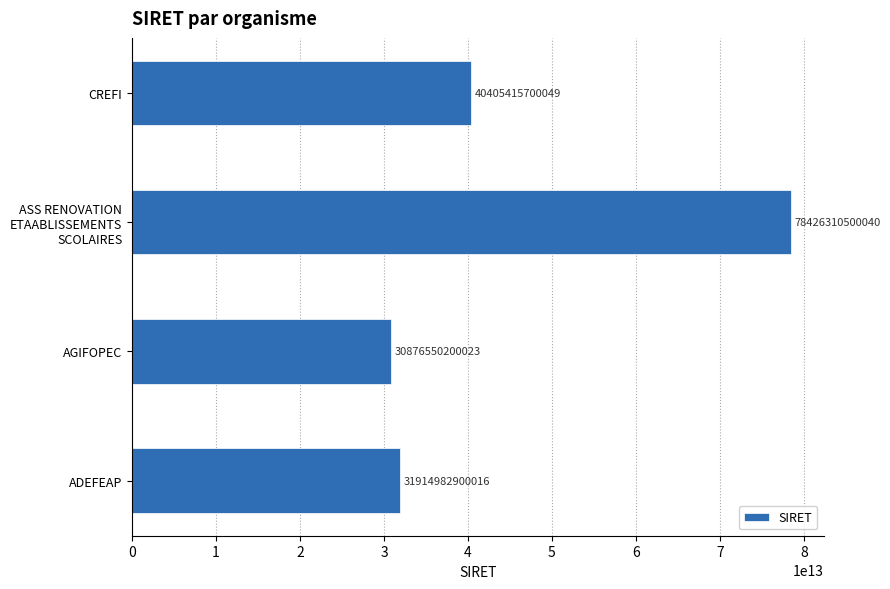

Is it true that the value at ADEFEAP is 31914982900016?

True